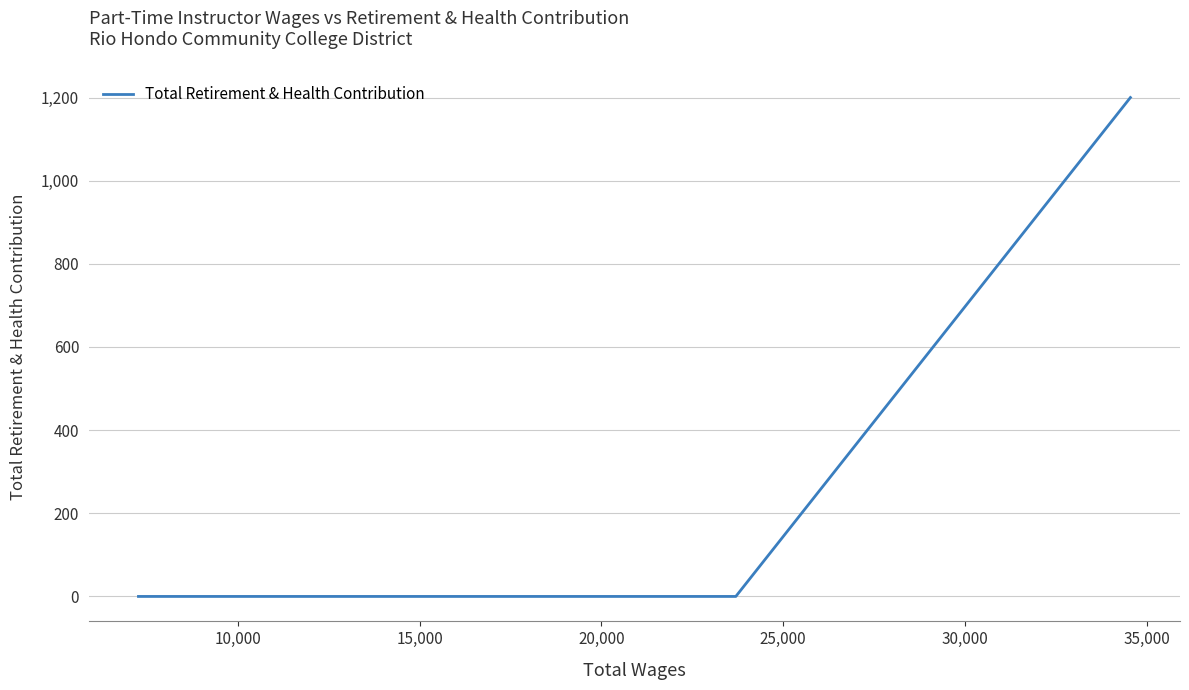

What is the difference between the maximum and second lowest values?

1200